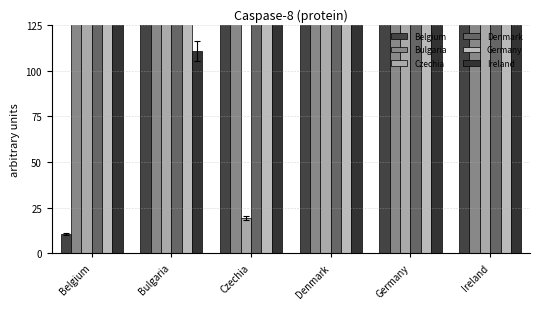

At which category is the sum across all series the highest?

Germany